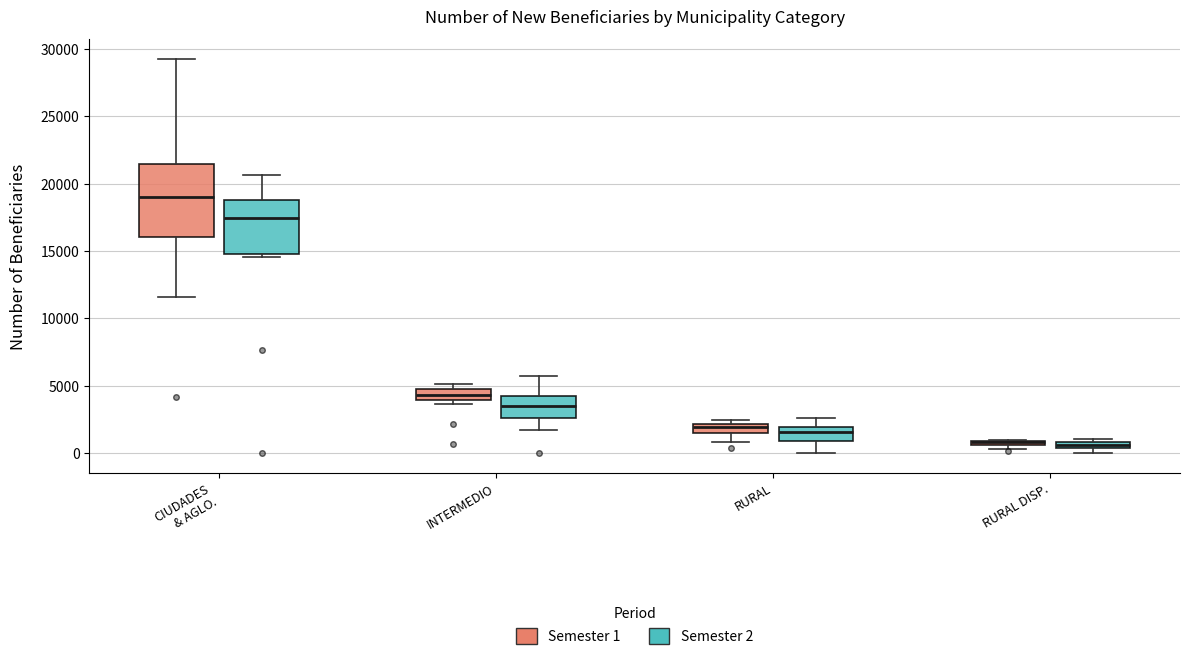

Where is the lower edge of the box for RURAL DISP. (Semester 1) on the y-axis? The values are not printed on the chart, so give them approximately, as read against the axis.

500